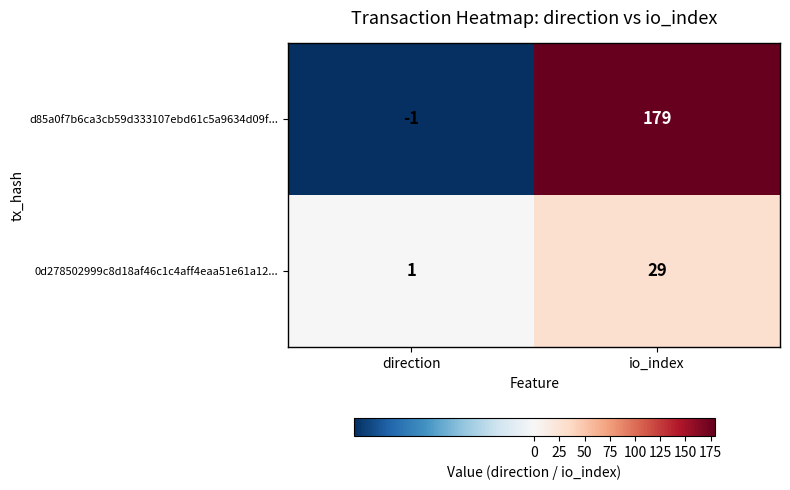

What is the difference between the highest and lowest values at io_index?

150